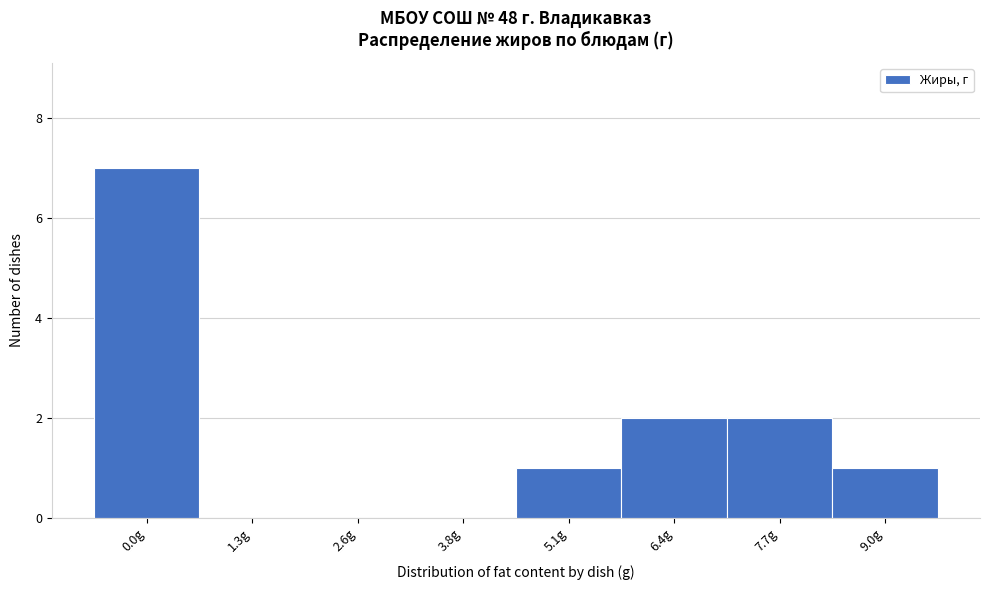

Reading left to right, extract all data points from this chart.

0.0g=7	1.3g=0	2.6g=0	3.8g=0	5.1g=1	6.4g=2	7.7g=2	9.0g=1